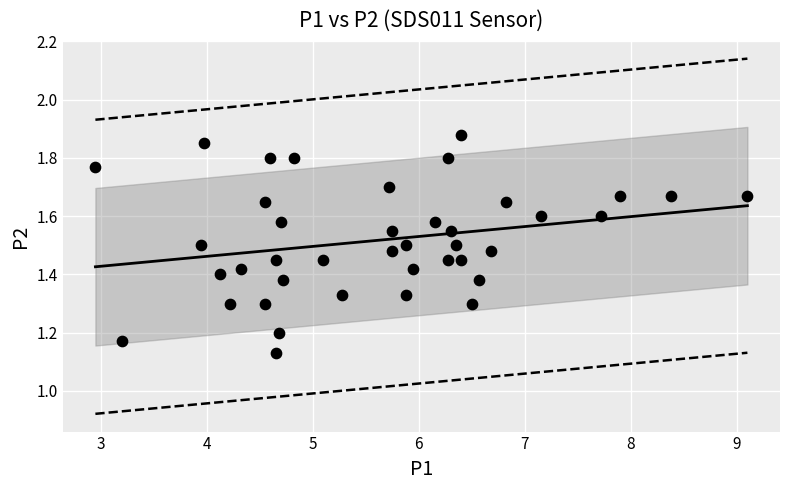

What is the range of X values (max minus min)?

6.1